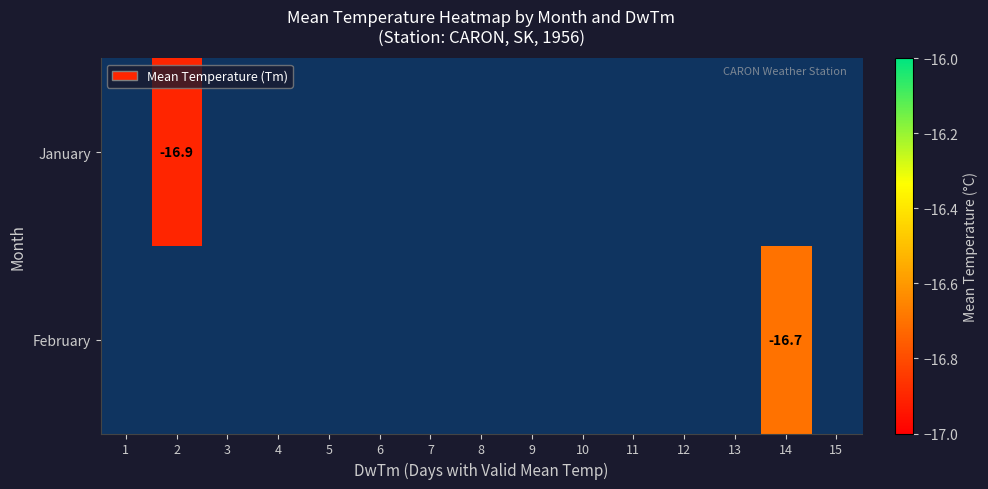

Count the number of data series in this chart.

2